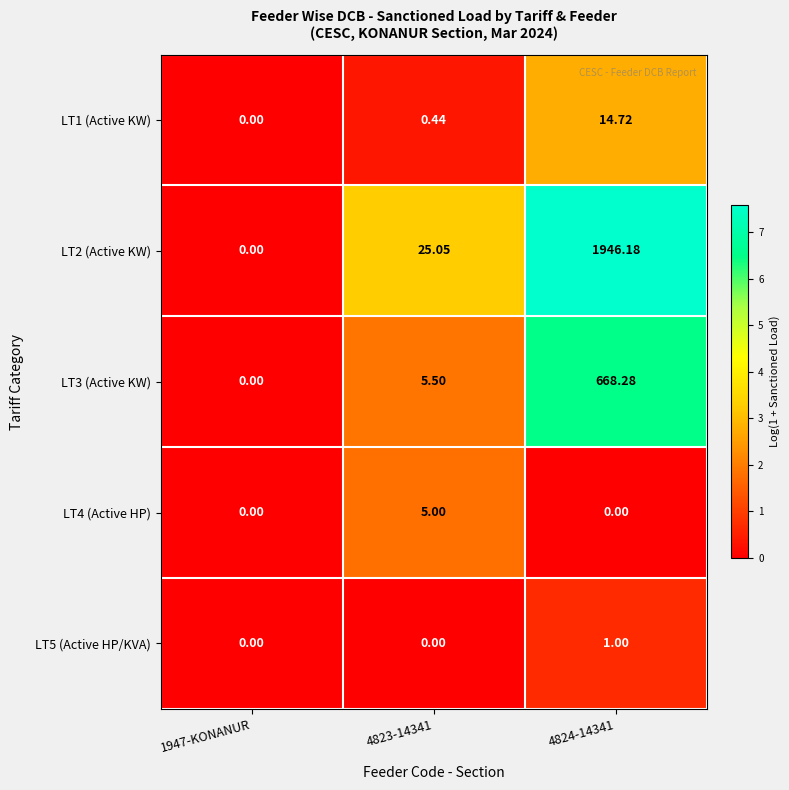

Between 1947-KONANUR and 4823-14341, which series saw the biggest shift?

LT2 (Active KW)